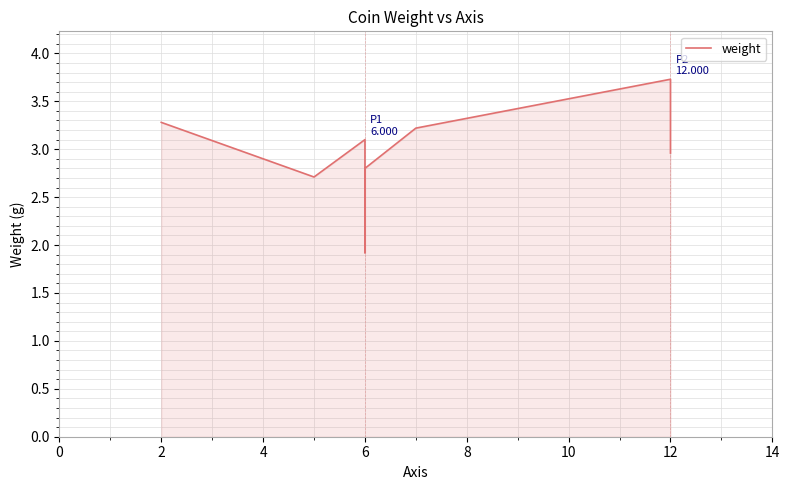

How many points are higher than both their immediate neighbors (excluding endpoints)?

2